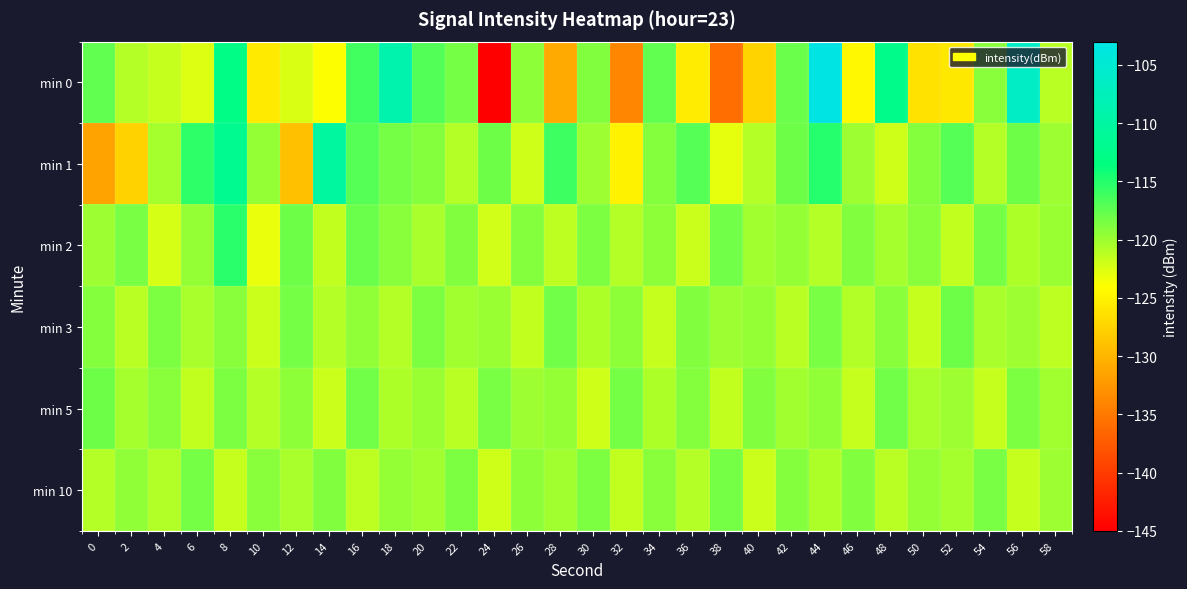

Reading left to right, extract all data points from this chart.

min 0: 0=-117.6	2=-120.9	4=-121.7	6=-122.7	8=-112.9	10=-125.8	12=-122.4	14=-123.9	16=-116.1	18=-108.9	20=-116.8	22=-118.4	24=-145.6	26=-119.3	28=-130.9	30=-118.8	32=-134.0	34=-117.6	36=-125.6	38=-135.9	40=-127.5	42=-117.9	44=-103.3	46=-124.6	48=-112.3	50=-126.4	52=-125.8	54=-119.1	56=-106.3	58=-121.1
min 1: 0=-131.5	2=-127.6	4=-120.3	6=-115.5	8=-111.8	10=-119.7	12=-129.2	14=-110.3	16=-117.0	18=-118.3	20=-119.0	22=-121.0	24=-118.0	26=-122.0	28=-116.0	30=-120.0	32=-125.0	34=-119.0	36=-117.0	38=-123.0	40=-121.0	42=-118.0	44=-115.0	46=-120.0	48=-122.0	50=-119.0	52=-117.0	54=-121.0	56=-118.0	58=-120.0
min 2: 0=-120.0	2=-118.5	4=-122.3	6=-119.7	8=-115.2	10=-123.1	12=-118.0	14=-121.4	16=-117.9	18=-119.2	20=-120.5	22=-118.8	24=-122.1	26=-119.0	28=-121.3	30=-118.7	32=-120.9	34=-119.4	36=-121.8	38=-118.2	40=-120.1	42=-119.6	44=-121.0	46=-118.9	48=-120.3	50=-119.1	52=-121.5	54=-118.4	56=-120.7	58=-119.8
min 3: 0=-119.0	2=-121.2	4=-118.7	6=-120.4	8=-119.1	10=-121.8	12=-118.3	14=-120.9	16=-119.5	18=-121.0	20=-118.6	22=-120.2	24=-119.8	26=-121.4	28=-118.1	30=-120.6	32=-119.3	34=-121.7	36=-118.9	38=-120.0	40=-119.7	42=-121.1	44=-118.5	46=-120.8	48=-119.2	50=-121.6	52=-118.0	54=-120.5	56=-119.9	58=-121.3
min 5: 0=-118.0	2=-120.3	4=-119.1	6=-121.5	8=-118.7	10=-120.9	12=-119.4	14=-121.8	16=-118.2	18=-120.6	20=-119.8	22=-121.2	24=-118.5	26=-120.0	28=-119.6	30=-121.9	32=-118.3	34=-120.7	36=-119.0	38=-121.4	40=-118.8	42=-120.1	44=-119.5	46=-121.7	48=-118.1	50=-120.4	52=-119.9	54=-121.6	56=-118.6	58=-120.2
min 10: 0=-121.0	2=-119.5	4=-120.8	6=-118.3	8=-121.6	10=-119.2	12=-120.5	14=-118.9	16=-121.3	18=-119.7	20=-120.1	22=-118.6	24=-121.9	26=-119.4	28=-120.2	30=-118.7	32=-121.5	34=-119.1	36=-120.9	38=-118.4	40=-121.8	42=-119.0	44=-120.6	46=-118.8	48=-121.2	50=-119.6	52=-120.3	54=-118.5	56=-121.7	58=-119.9